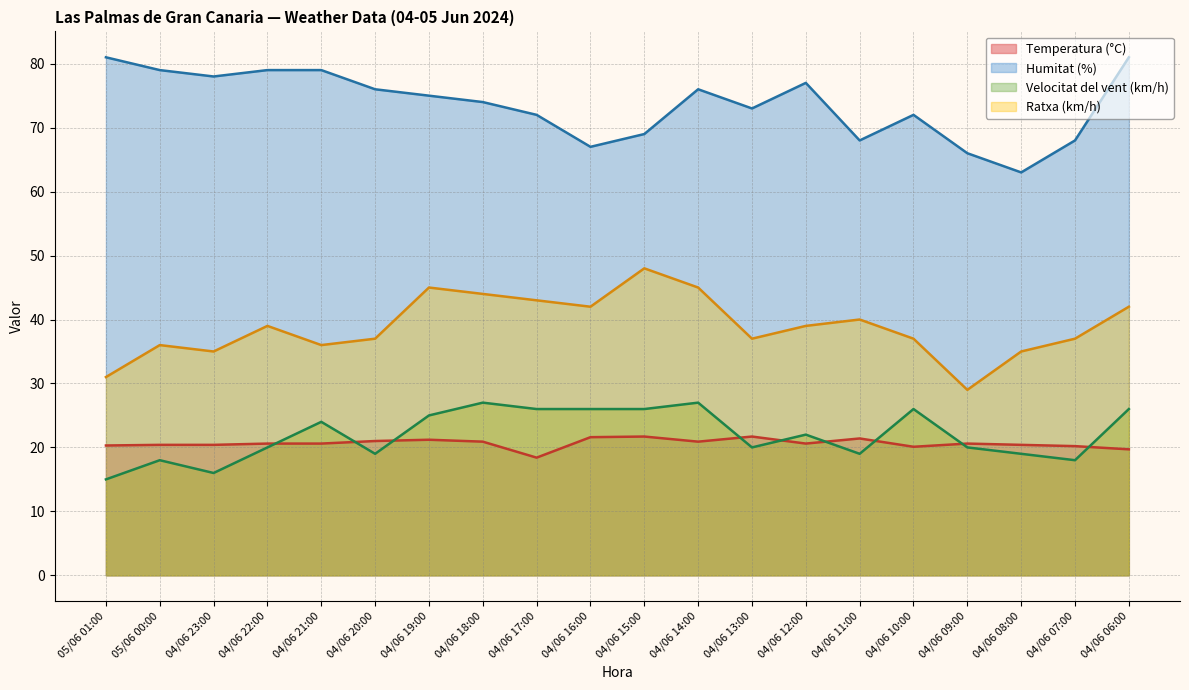

Rank the series by their maximum value, from lowest to highest.

Temperatura (°C), Velocitat del vent (km/h), Ratxa (km/h), Humitat (%)